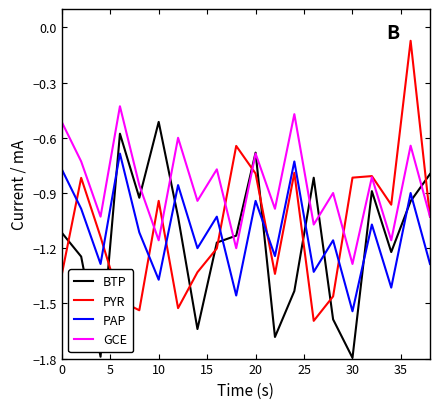

Which series has the largest range (max minus min)?

PYR